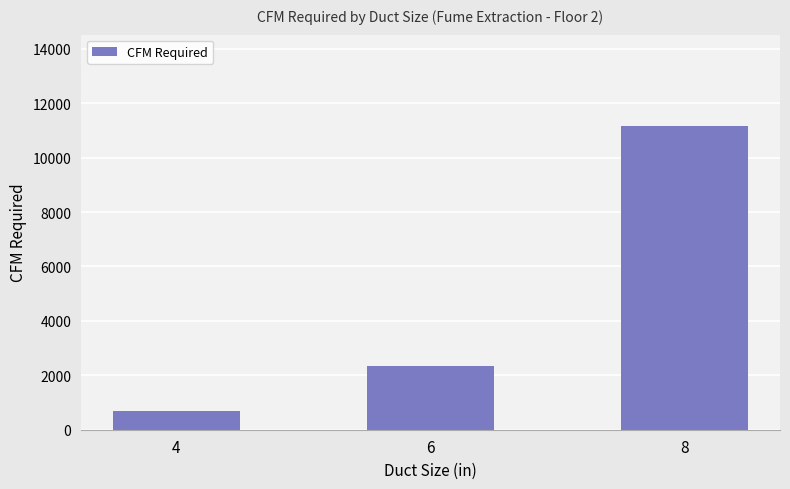

Reading left to right, list all the values displayed in this chart.

698.1	2356.2	11170.1